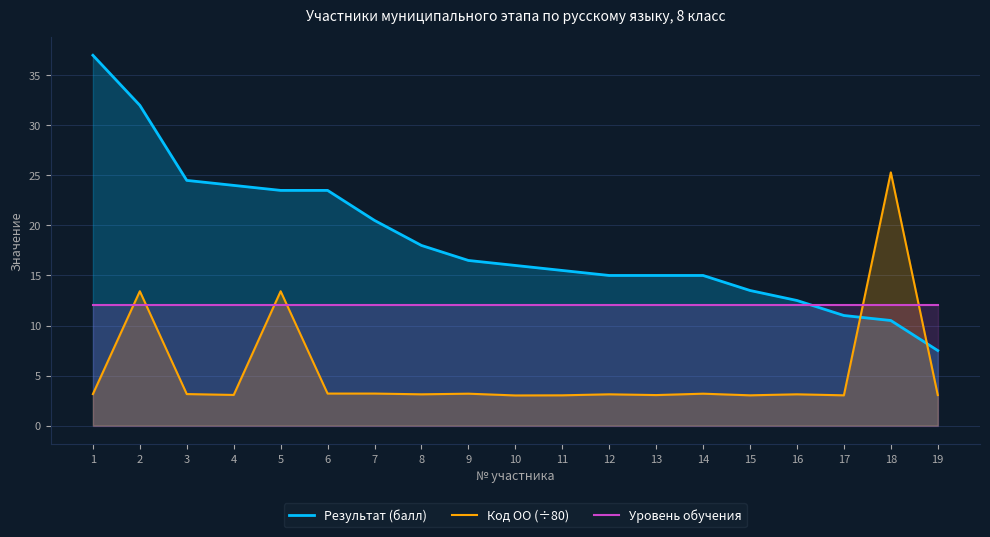

At 13, list the series in order from smallest to largest.

Код ОО (÷80), Уровень обучения, Результат (балл)